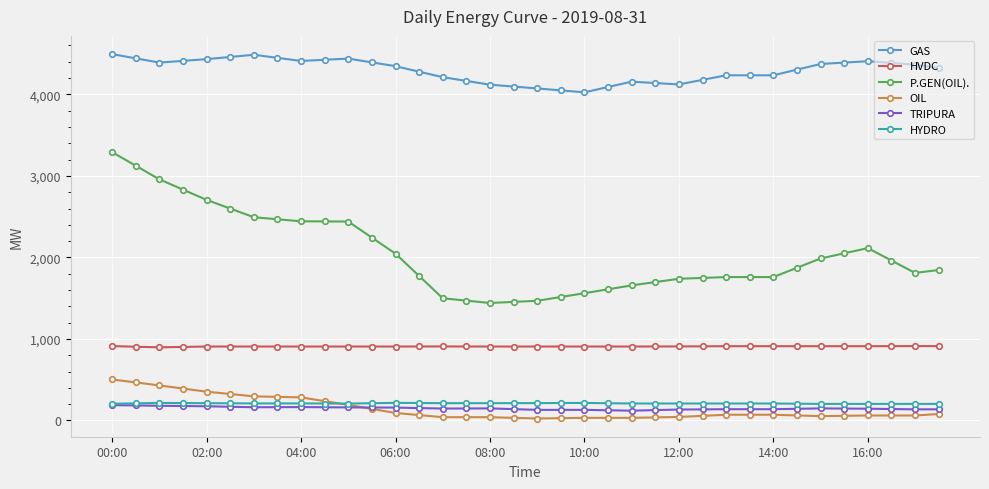

Which series has the largest range (max minus min)?

P.GEN(OIL).